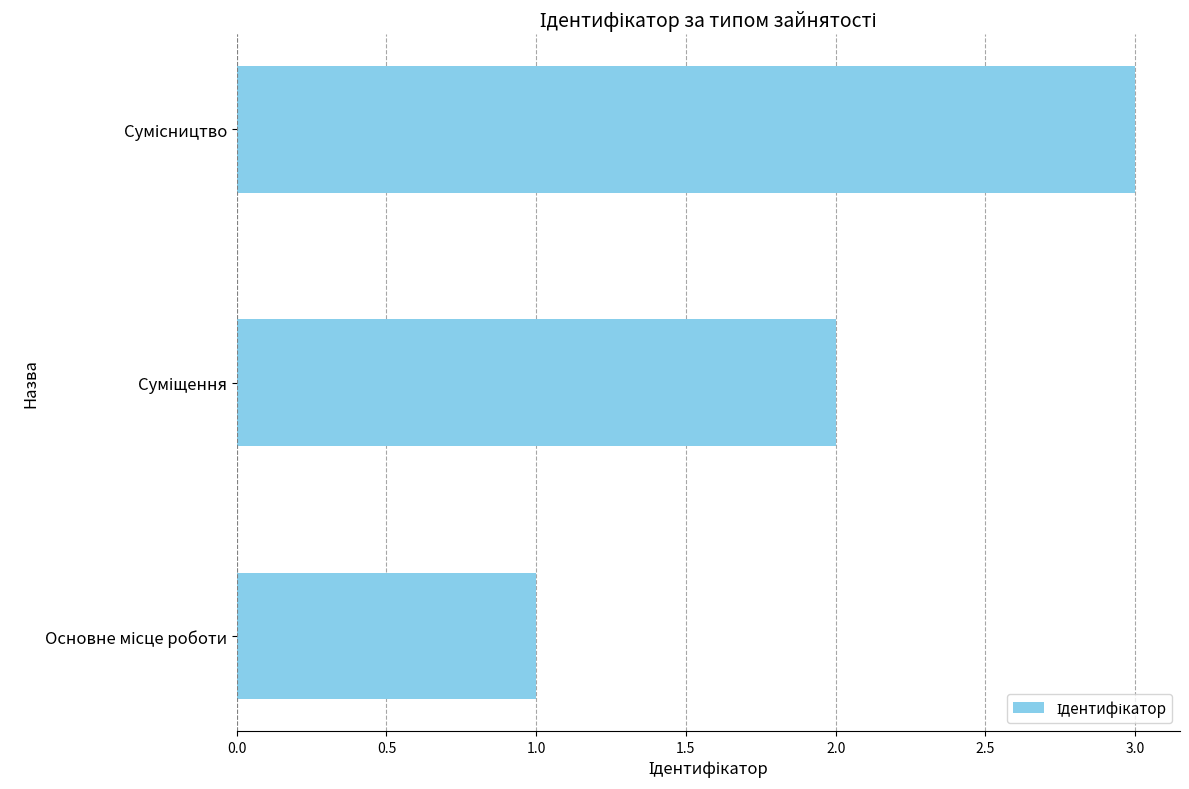

What is the greatest value displayed?

3